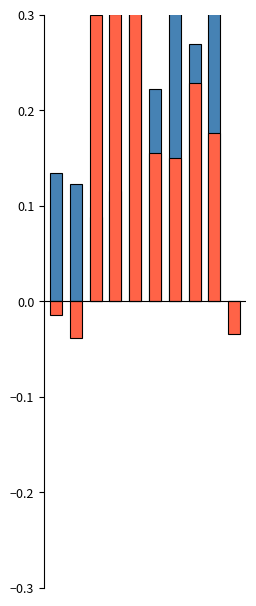

How many positive values does the inherited series have?

7